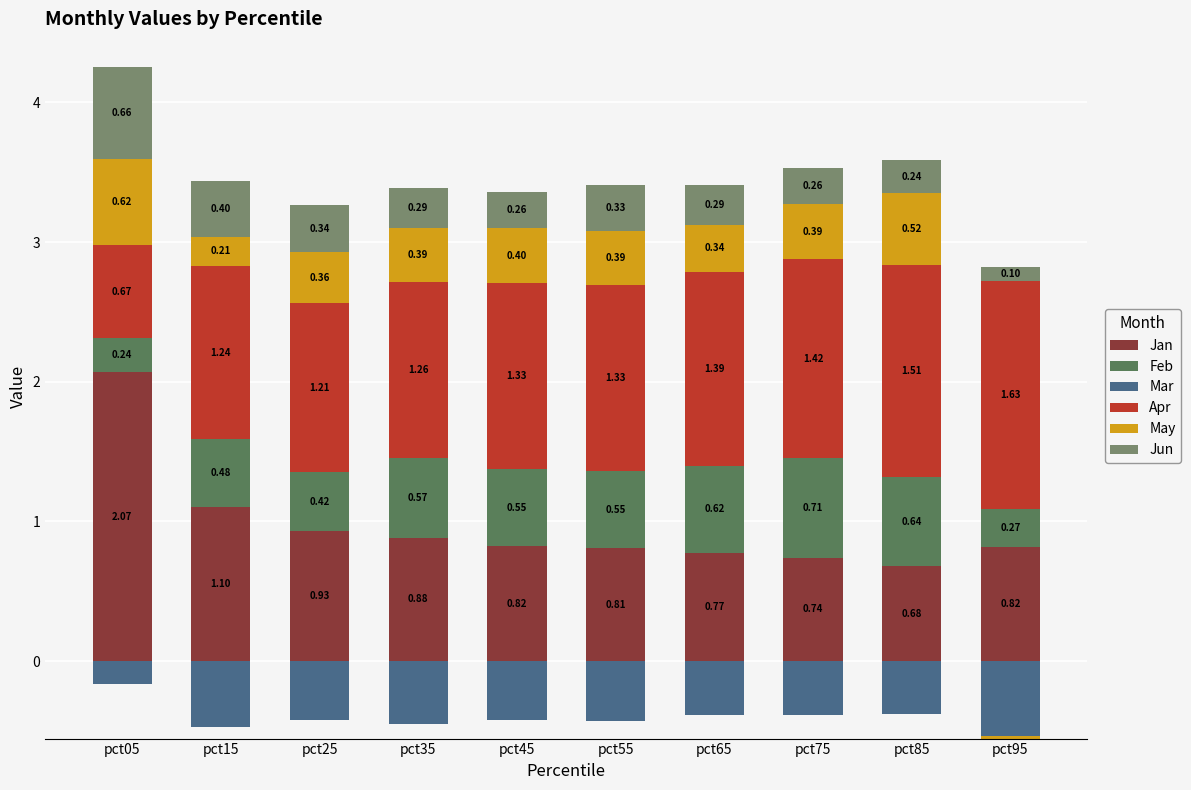

What is the difference between the Apr values at pct05 and pct95?

1.0